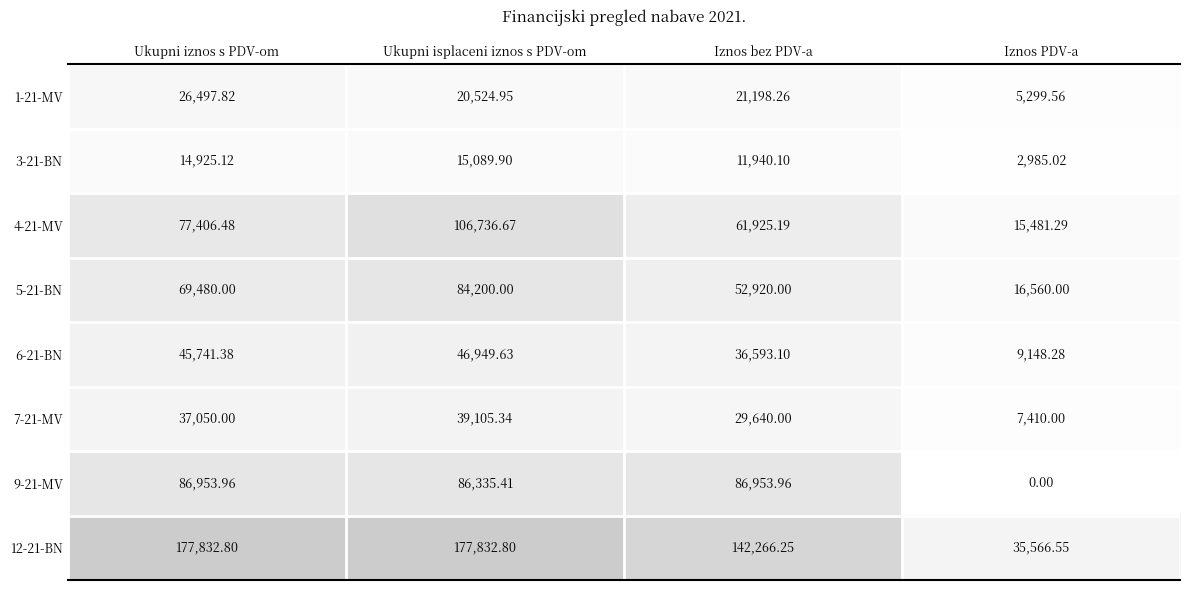

List the labels in order of 3-21-BN value, smallest first.

Iznos PDV-a, Iznos bez PDV-a, Ukupni iznos s PDV-om, Ukupni isplaceni iznos s PDV-om